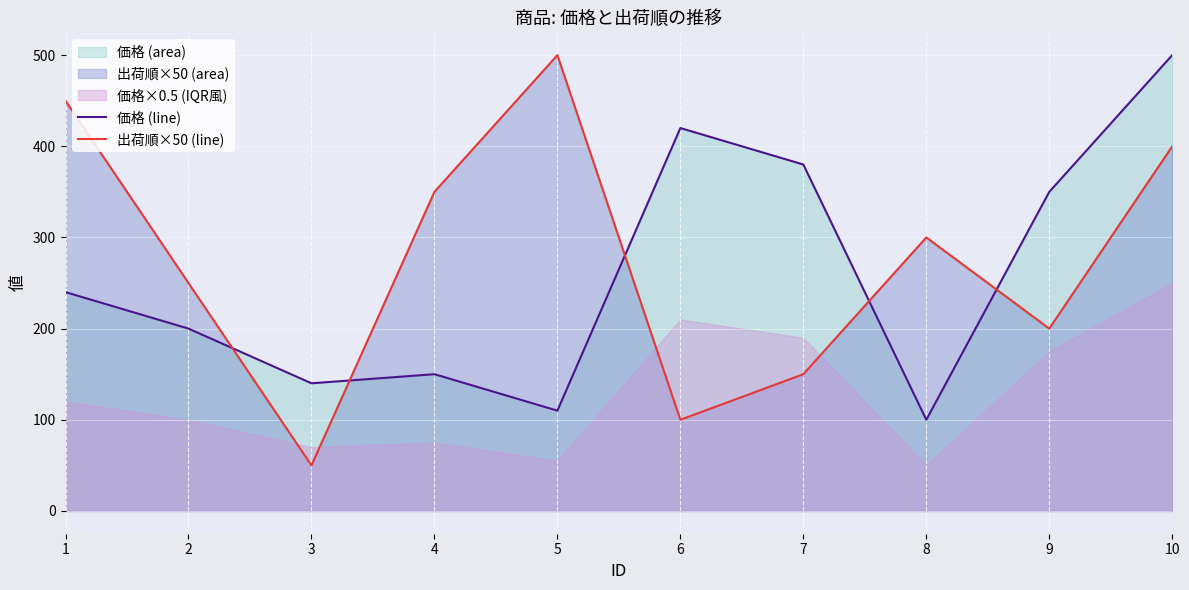

At 9, list the series in order from smallest to largest.

出荷順×50 (line), 価格 (line)